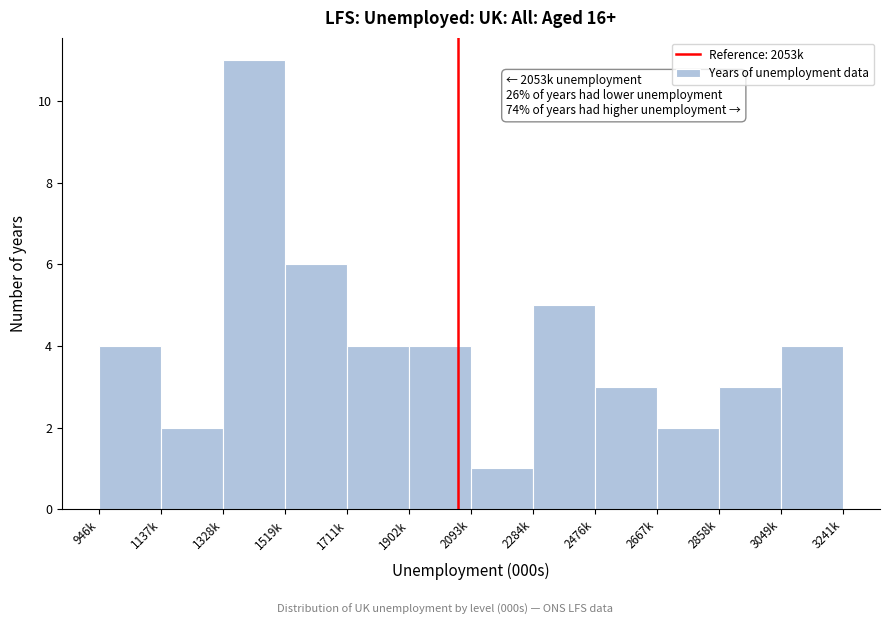

Reading left to right, extract all data points from this chart.

4	2	11	6	4	4	1	5	3	2	3	4